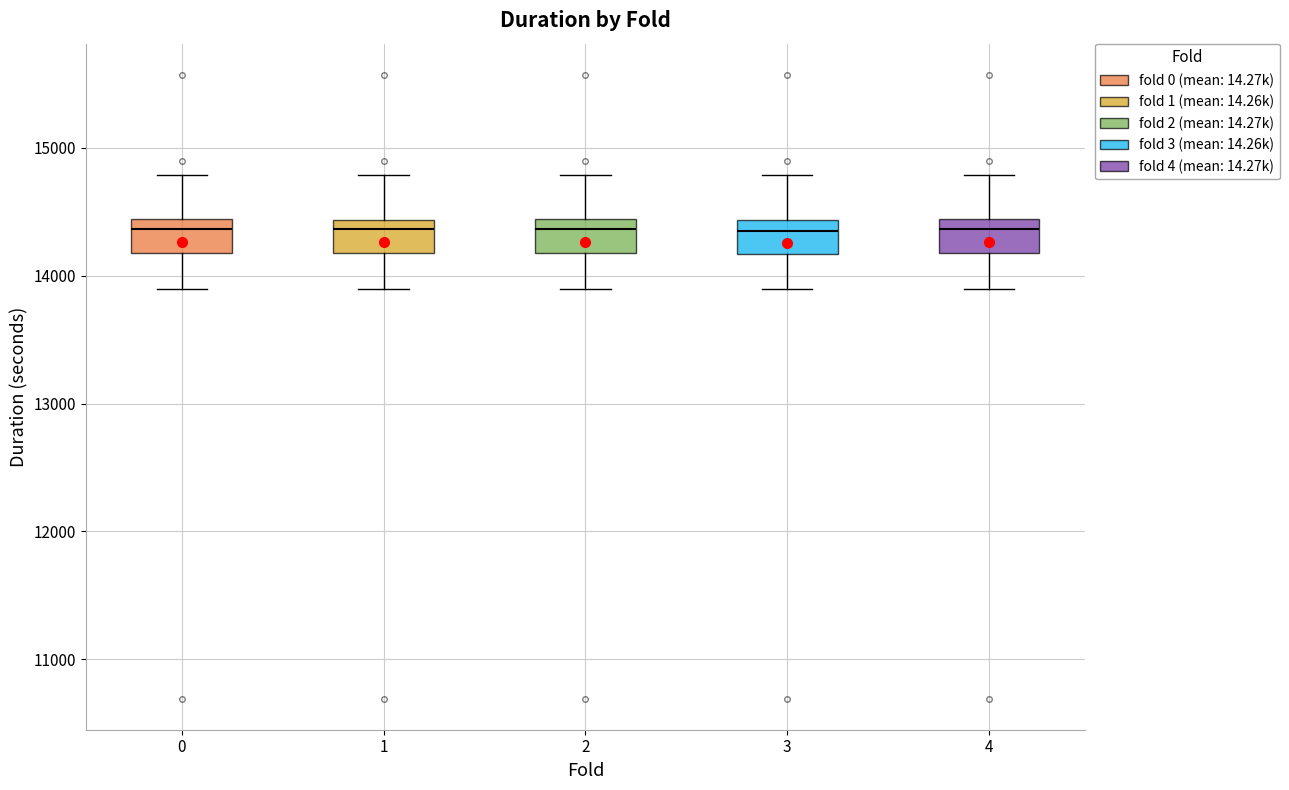

Reading left to right, transcribe this box plot: for each box, give where its median line is, the range the box spans, and where its two whiskers end, as read against the y-axis. The values are not printed on the chart, so give them approximately, as read against the axis.

0: median 14400 (just below the box's upper edge), box 14200 to 14400, whiskers 13900 to 14800
1: median 14400 (just below the box's upper edge), box 14200 to 14400, whiskers 13900 to 14800
2: median 14400 (just below the box's upper edge), box 14200 to 14400, whiskers 13900 to 14800
3: median 14300, box 14200 to 14400, whiskers 13900 to 14800
4: median 14400 (just below the box's upper edge), box 14200 to 14400, whiskers 13900 to 14800